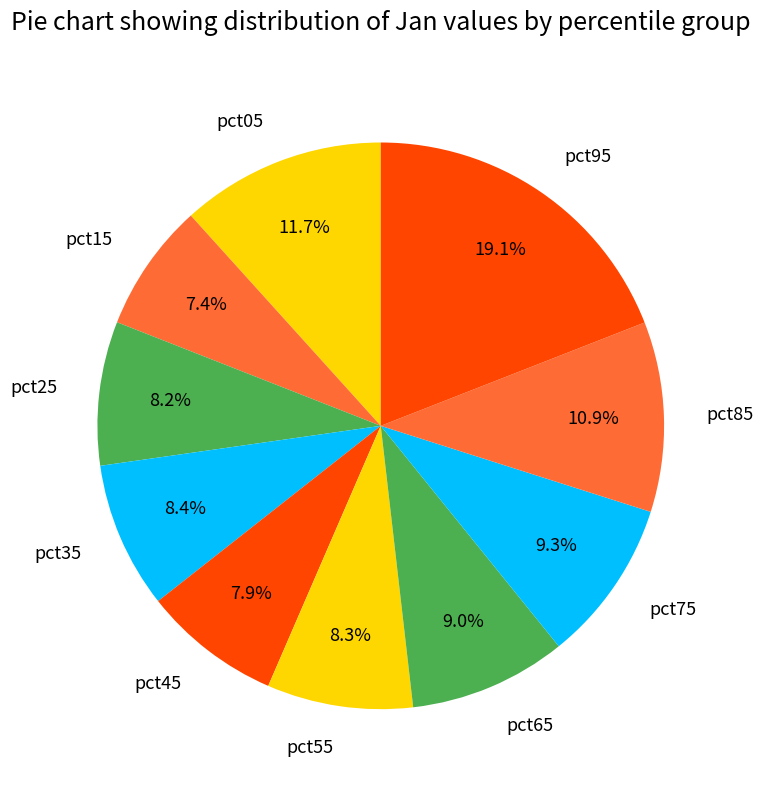

What is the smallest slice in the pie chart?

pct15